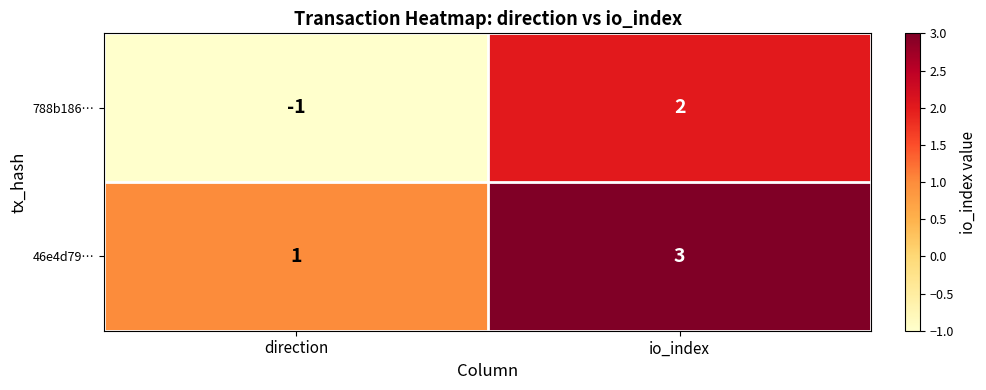

What is the difference between the 788b186… values at direction and io_index?

3